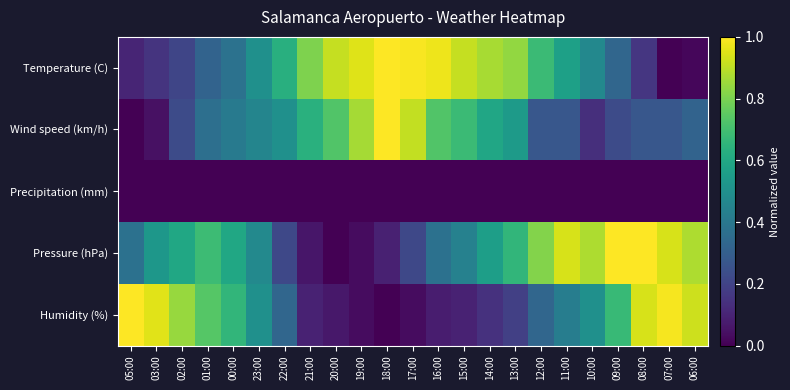

Rank the series by their maximum value, from highest to lowest.

Temperature (C), Wind speed (km/h), Pressure (hPa), Humidity (%), Precipitation (mm)